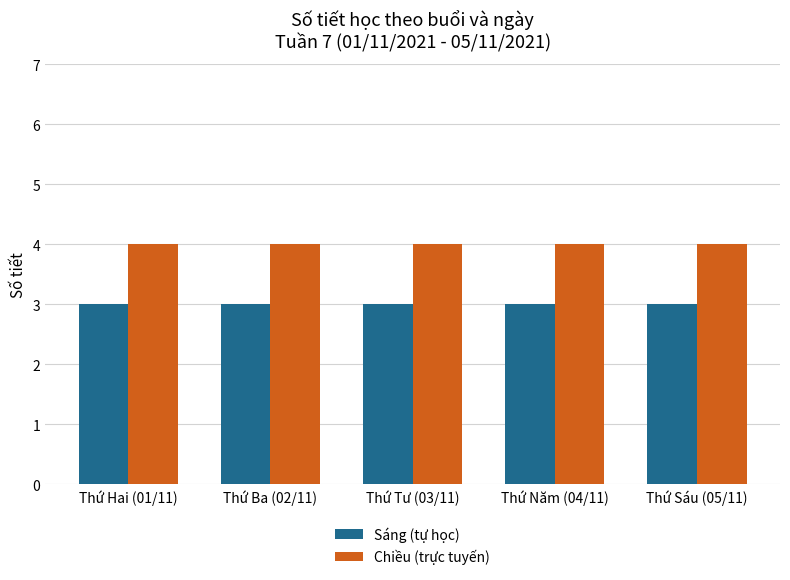

What is the smallest value displayed?

3